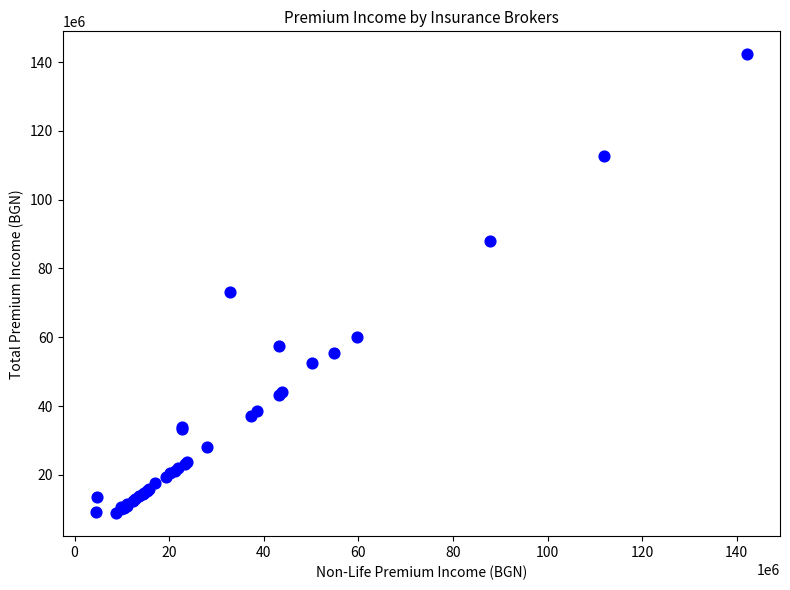

What Y value in the scatter plot is closest to 75564554?

73028861.0